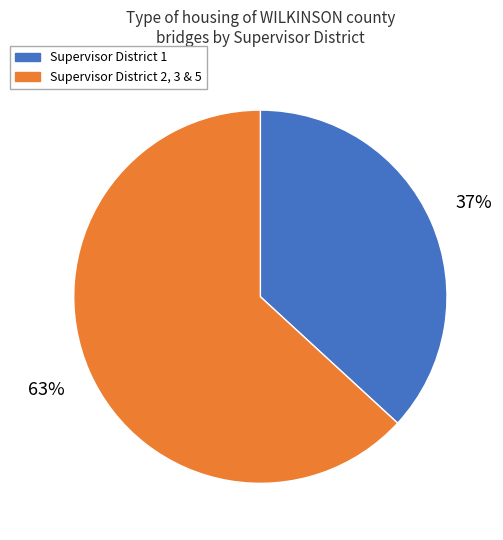

Is there a majority slice in this chart?

Yes